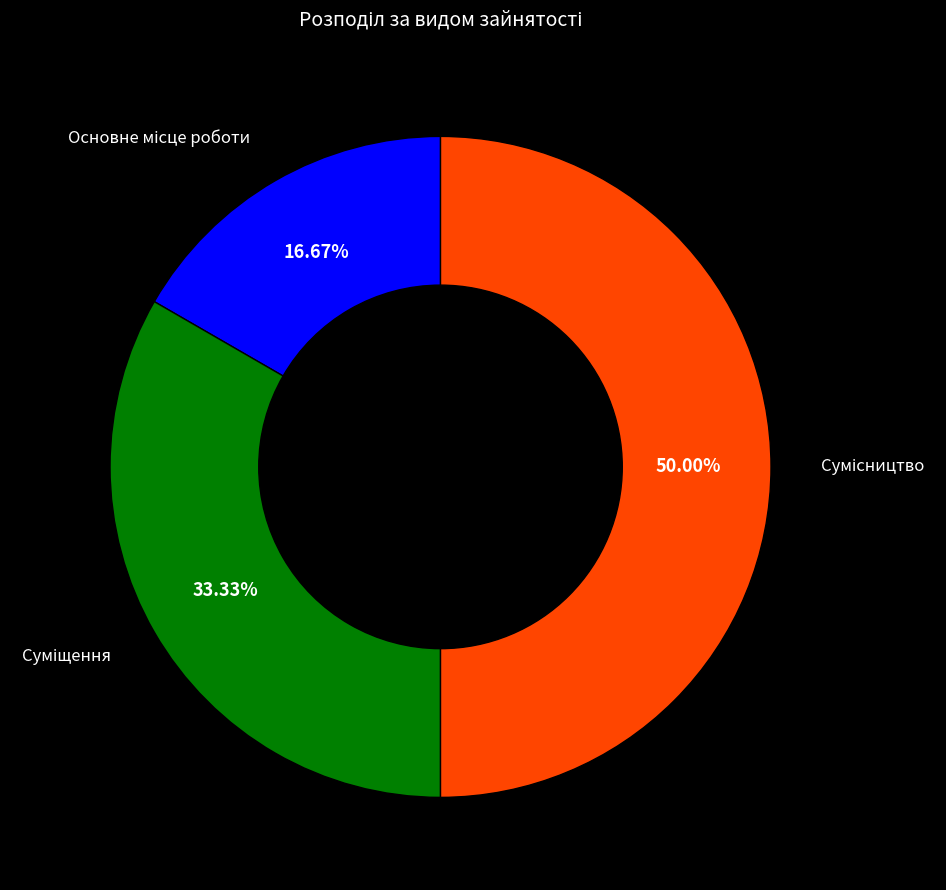

The Сумісництво slice represents 50% of the pie. True or false?

True